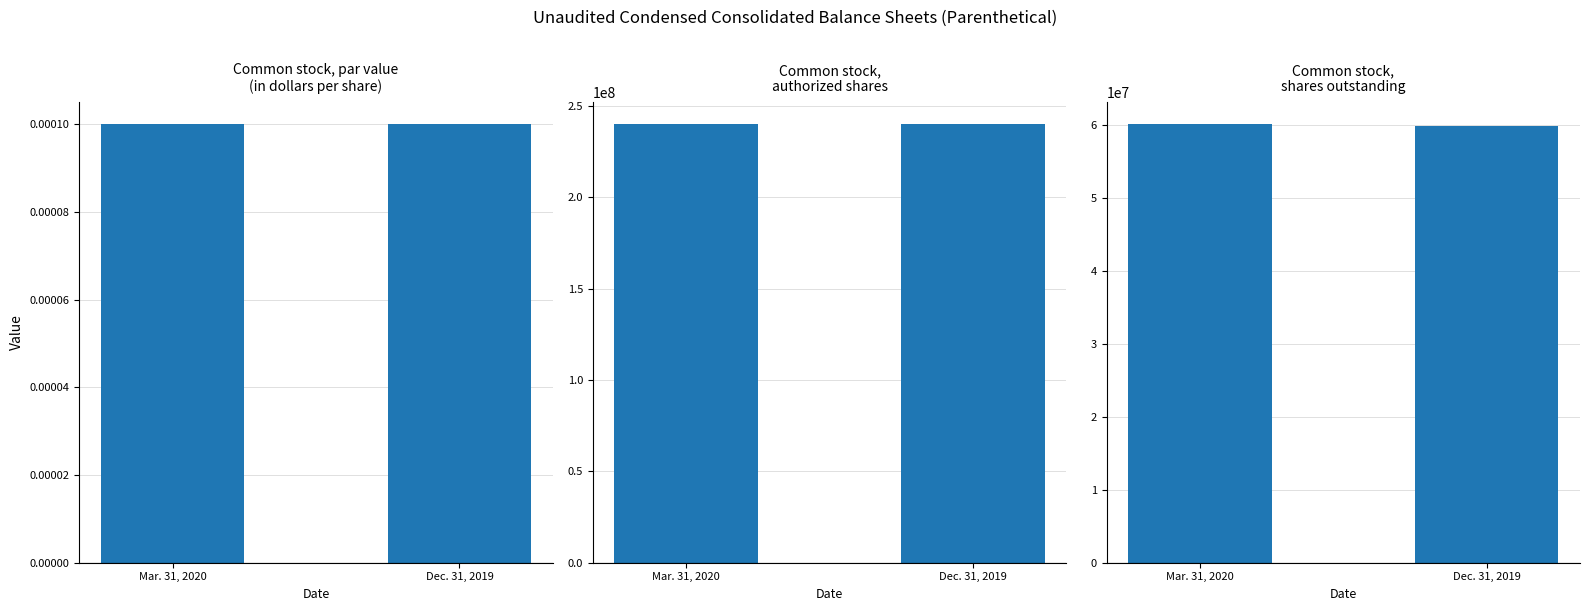

At which category does the chart reach its minimum across all series?

Mar. 31, 2020